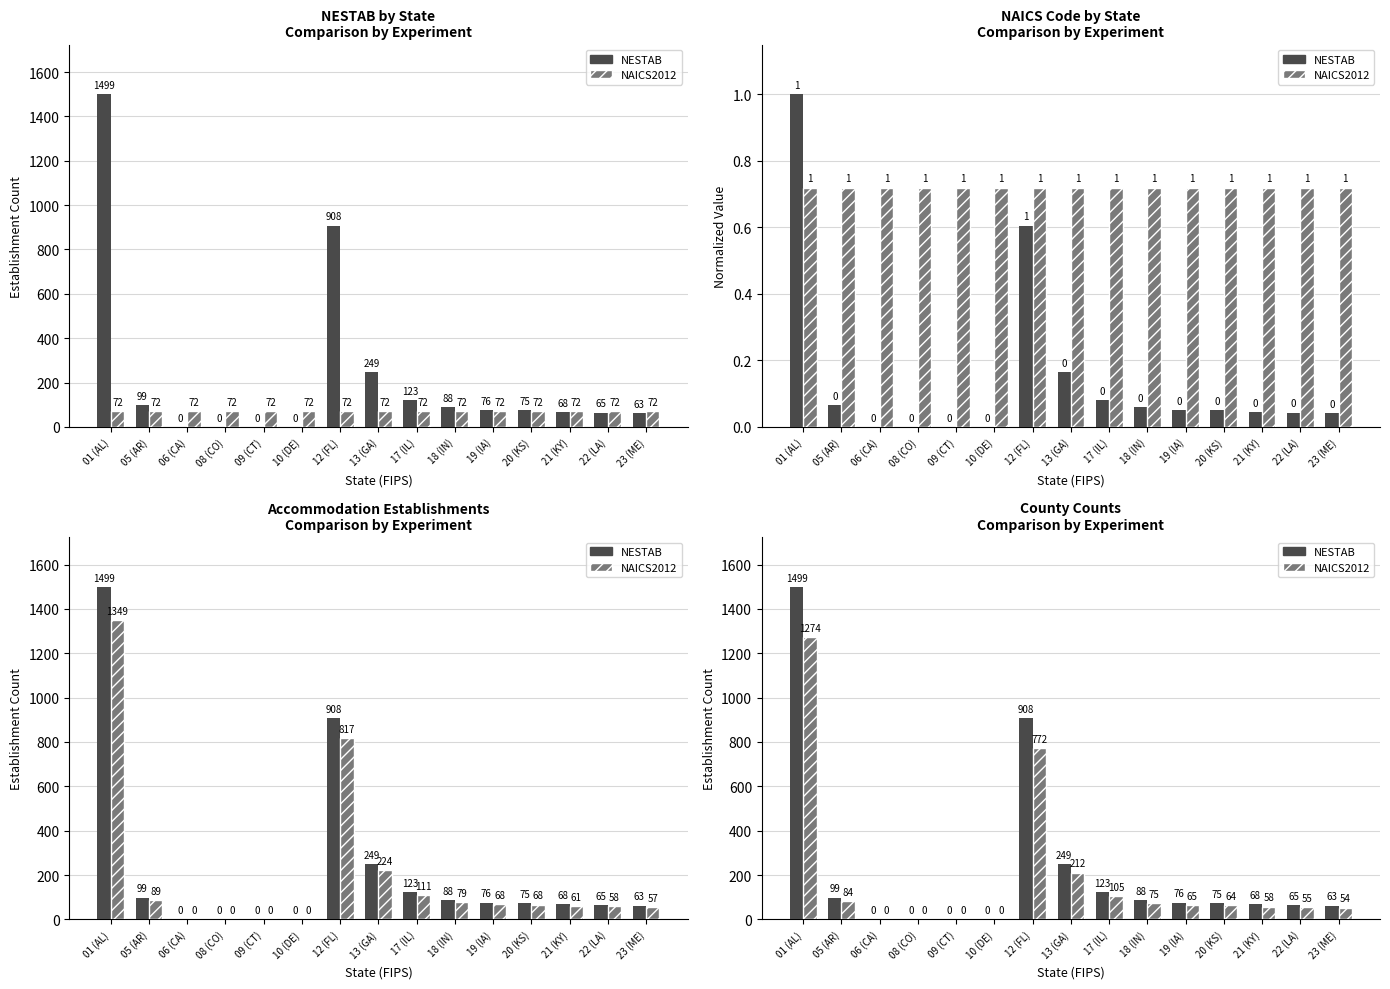

What is the sum of the NESTAB values at 23 (ME) and 08 (CO)?

63.0